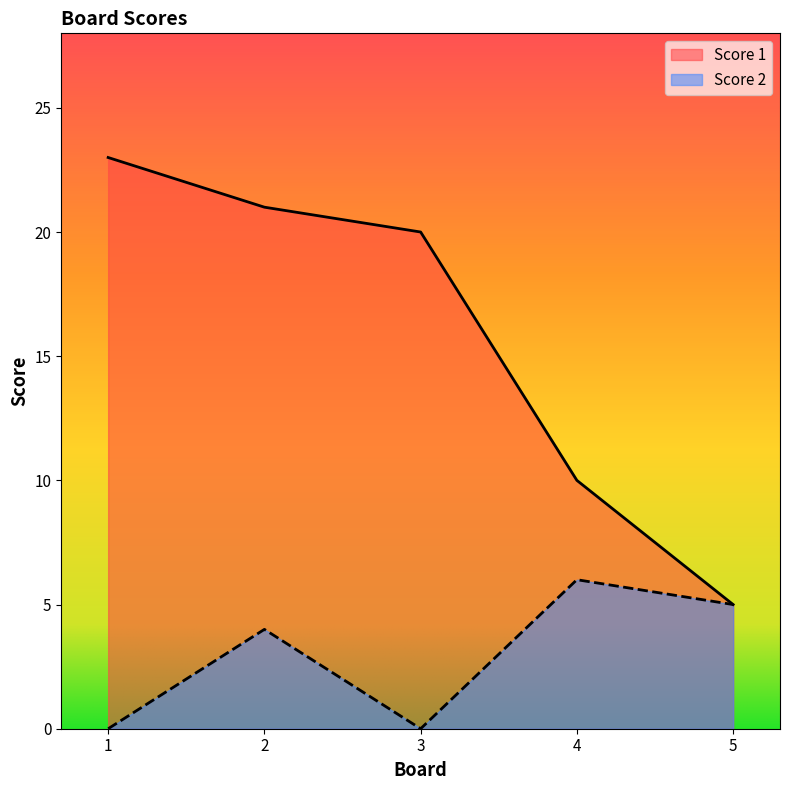

Is the value of Score 2 at 4 greater than the value of Score 1 at 1?

No